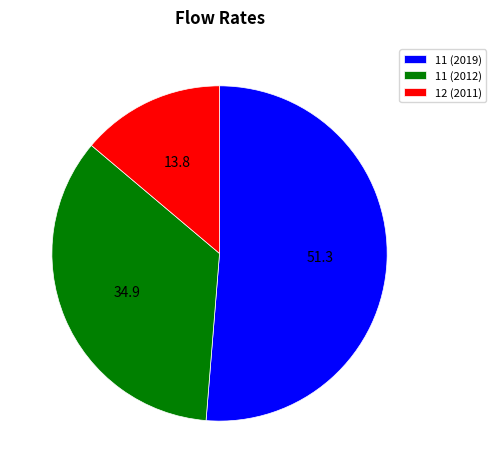

Is the sum of 11 (2019) and 11 (2012) greater than half?

Yes